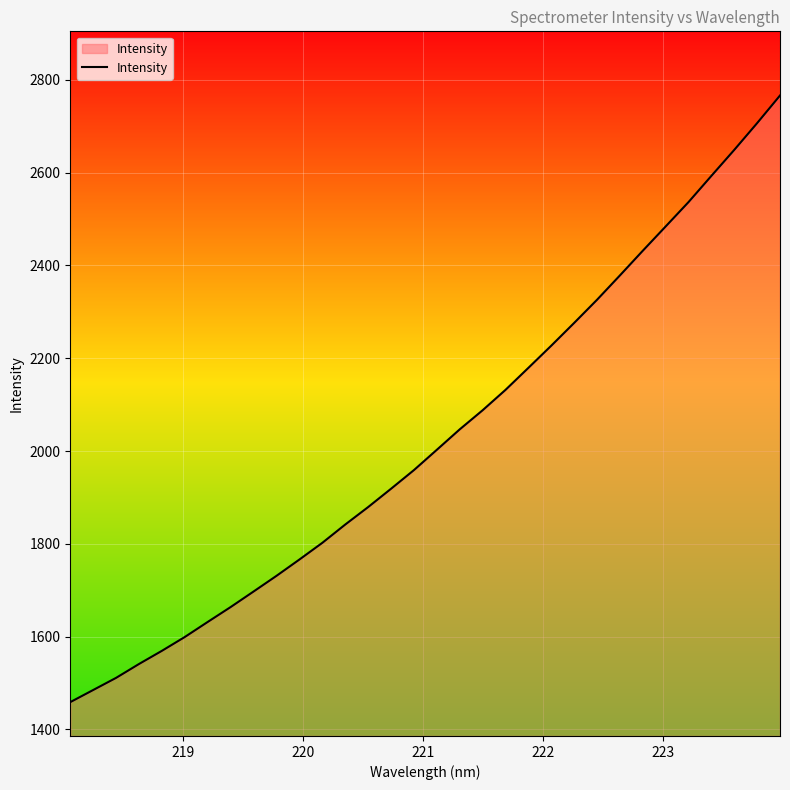

What is the maximum value shown in the chart?

2766.3